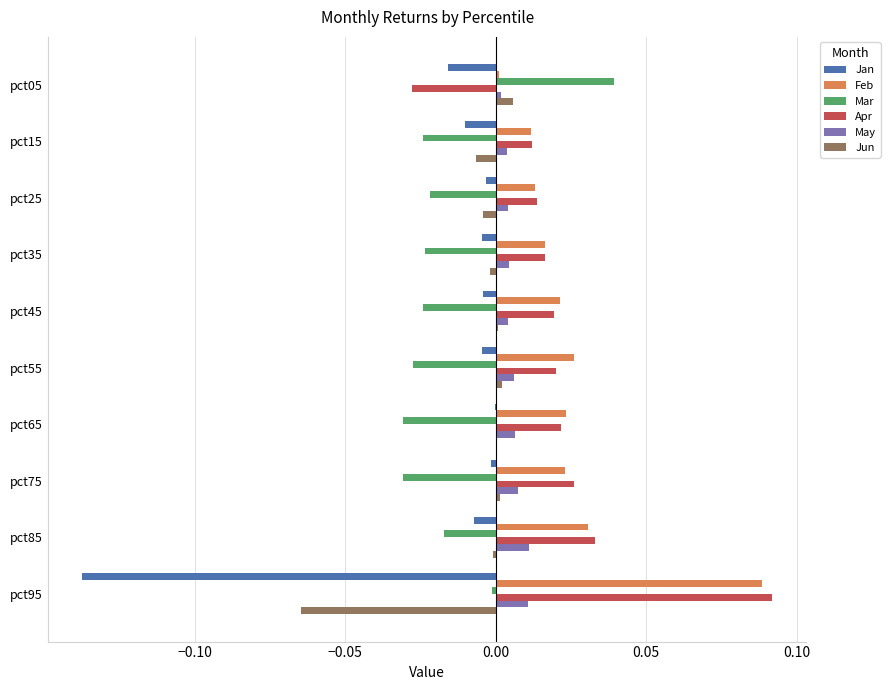

Between pct05 and pct65, which series saw the biggest shift?

Mar